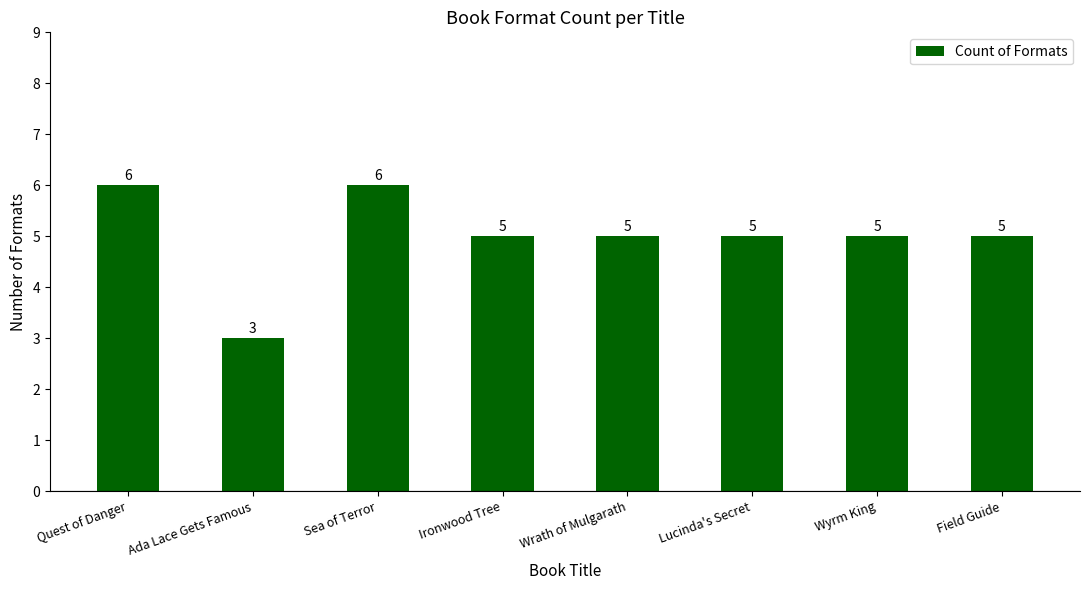

What is the change in value from Ada Lace Gets Famous to Sea of Terror?

+3